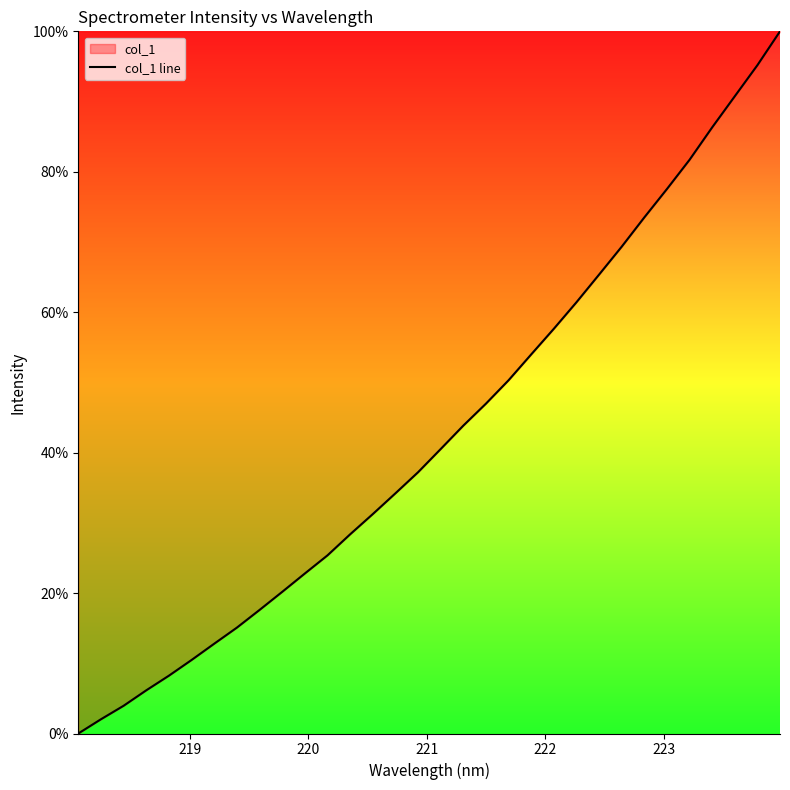

Does the chart display data point markers on the line(s)?

No